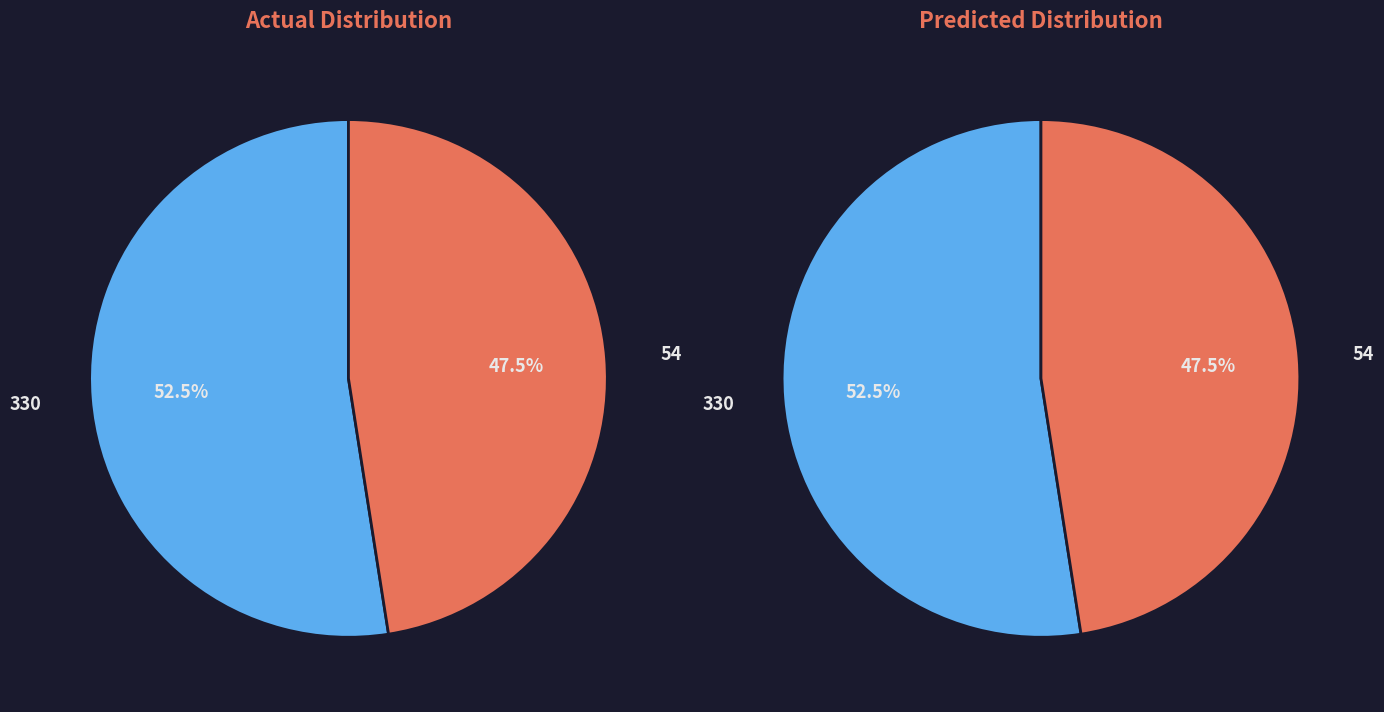

Is it true that 54 is 48% of the pie?

True